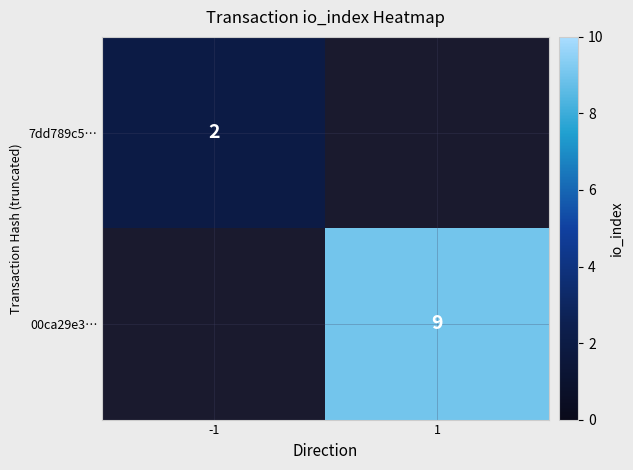

The value of 00ca29e3… at 1 is 16. True or false?

False